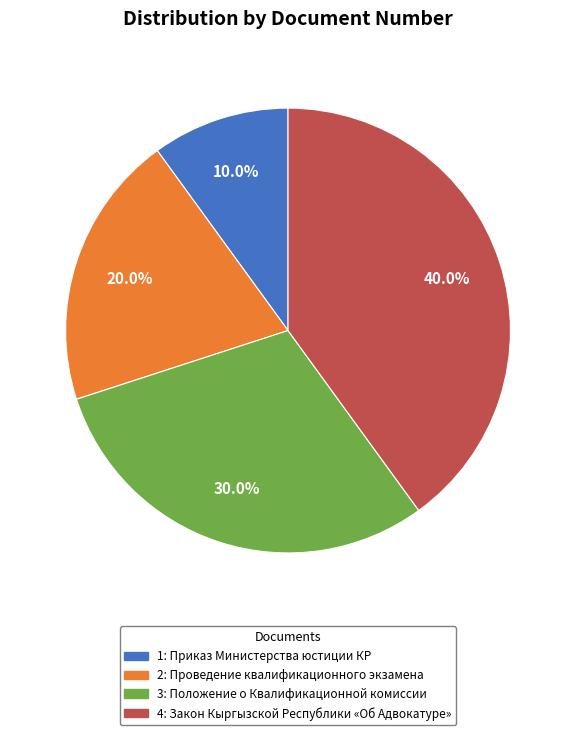

How many segments does this pie chart have?

4